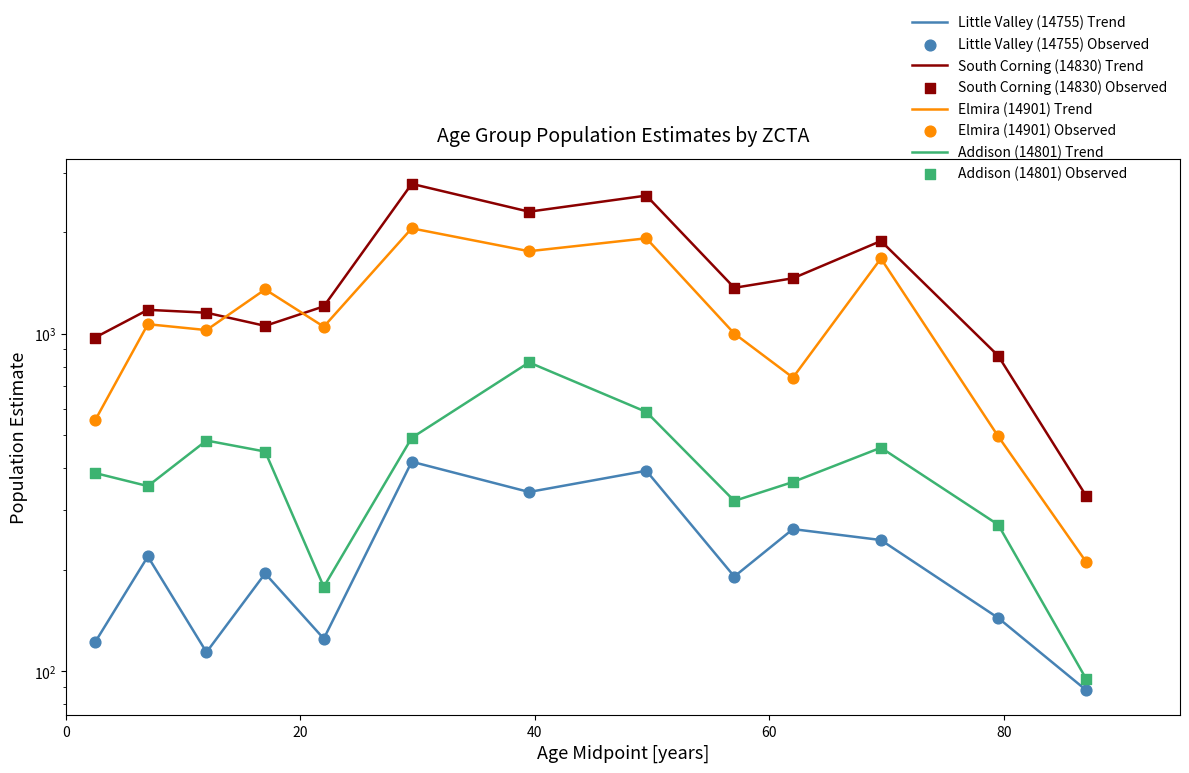

Which series reaches the minimum Y coordinate?

Little Valley (14755)